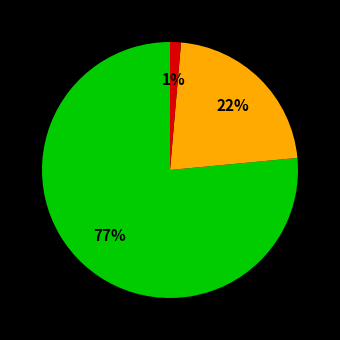

To the nearest percent, what is the average slice percentage?

33%